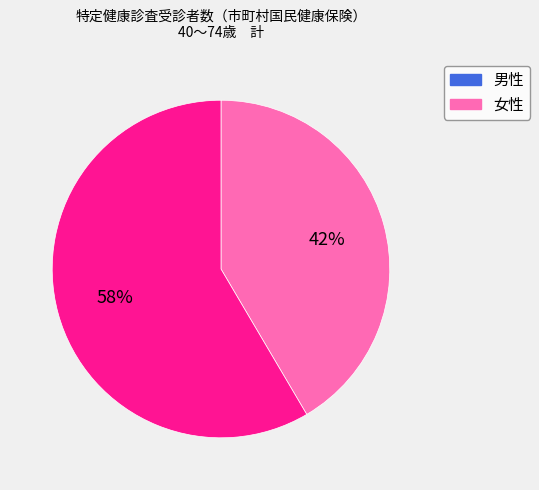

To the nearest percent, what is the average slice percentage?

50%